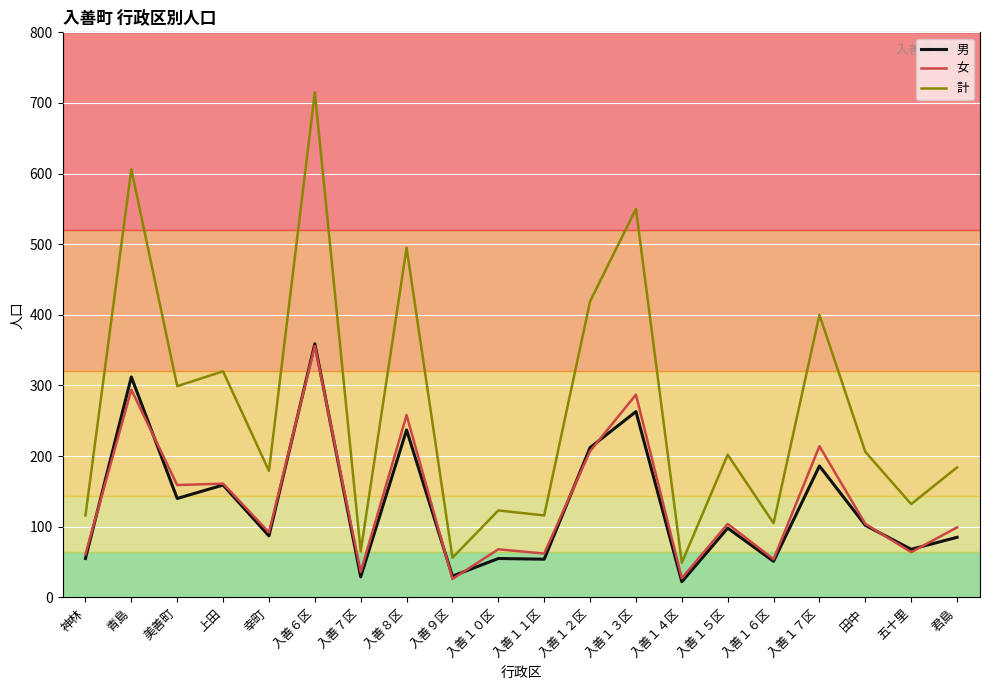

True or false: 男 and 計 intersect in this chart.

False